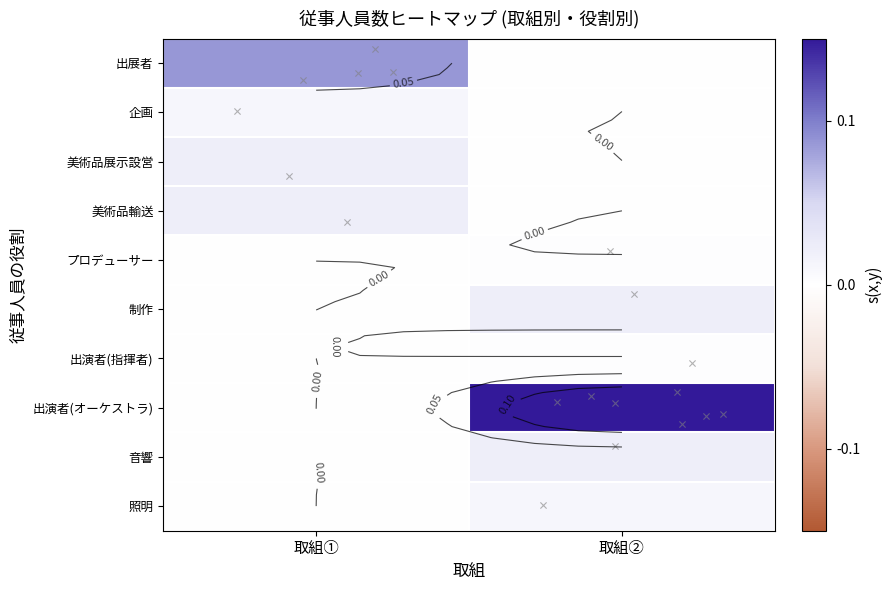

Between 取組① and 取組②, which series saw the biggest shift?

出演者(オーケストラ)